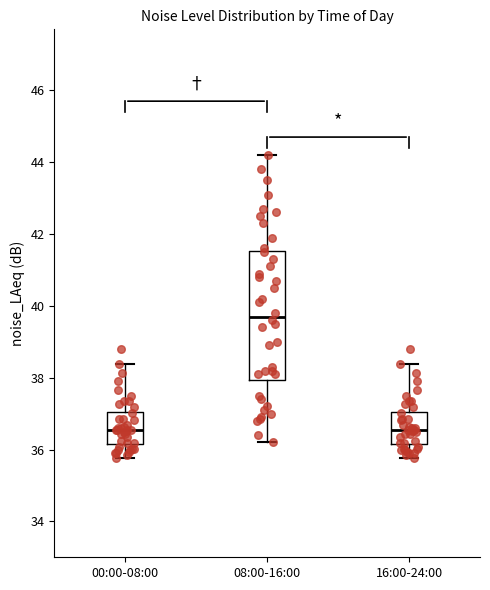

Where is the lower edge of the box for 00:00-08:00 on the y-axis? The values are not printed on the chart, so give them approximately, as read against the axis.

36.2